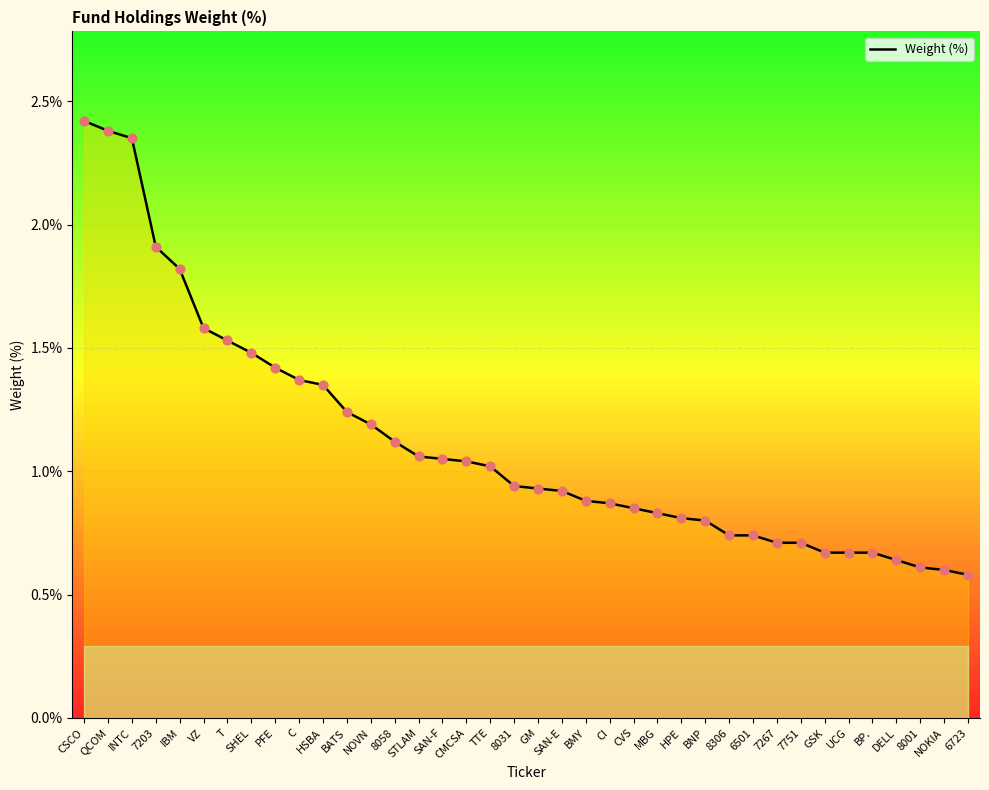

What is the change in value from INTC to 8058?

-1.2